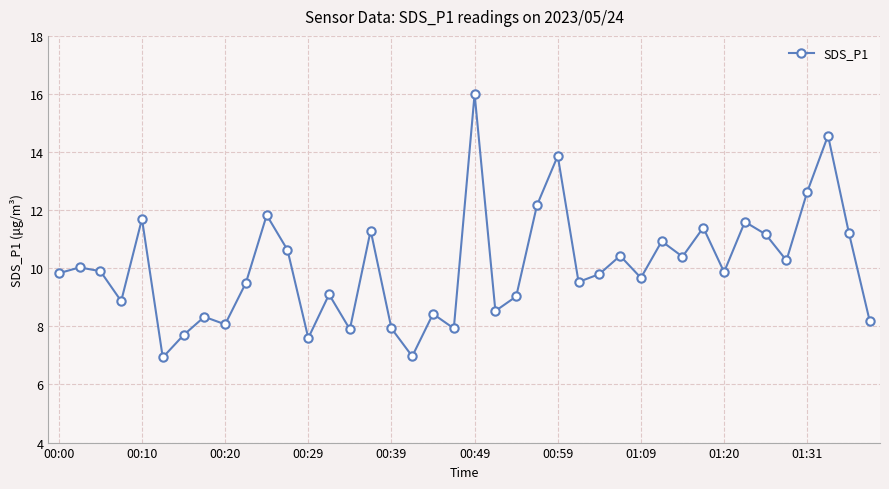

What is the sum of all values?

401.8